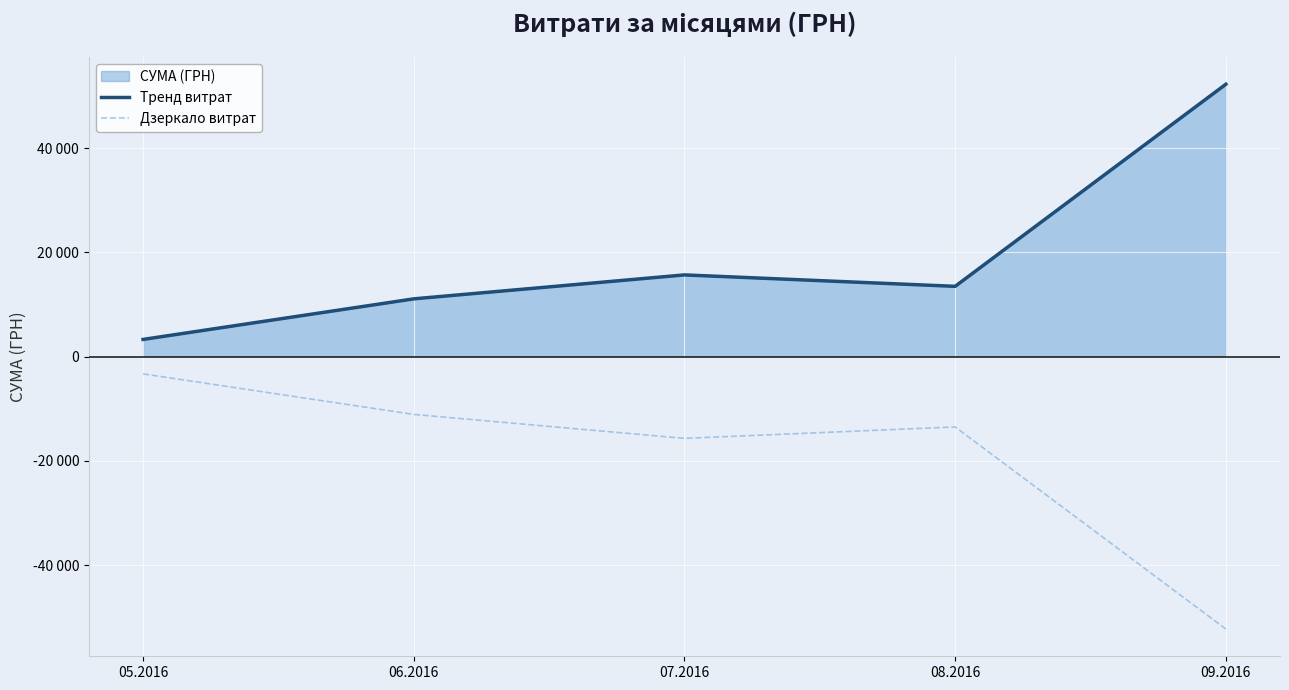

Which has a higher value, 07.2016 or 09.2016?

09.2016